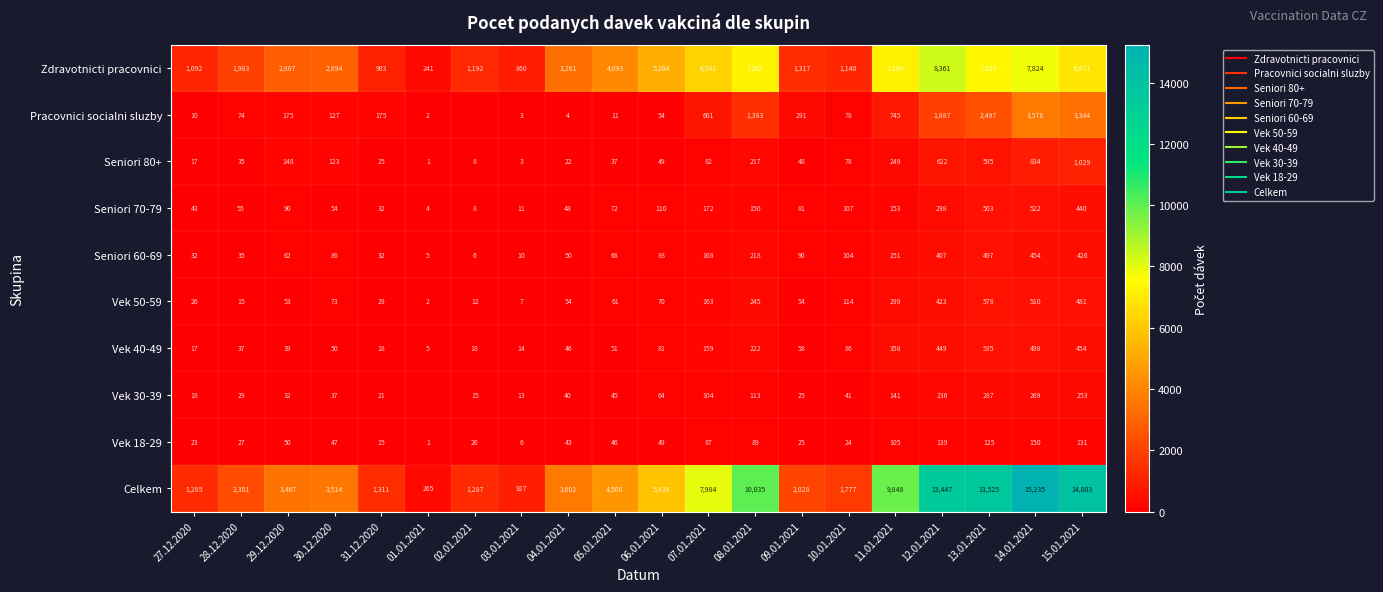

Where does the Seniori 60-69 series first go above 88?

07.01.2021